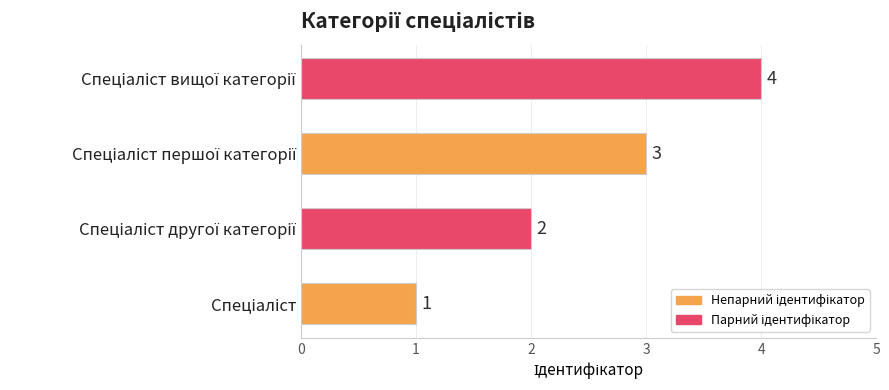

How many values are between 2 and 4?

3